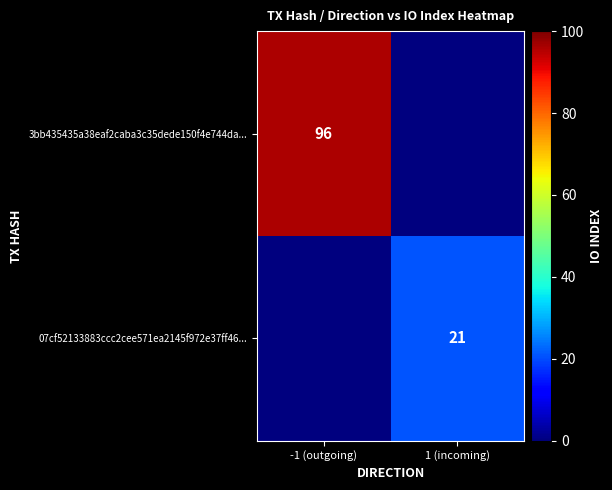

The 07cf52133883ccc2cee571ea2145f972e37ff46... series shows 21 at 1 (incoming). True or false?

True